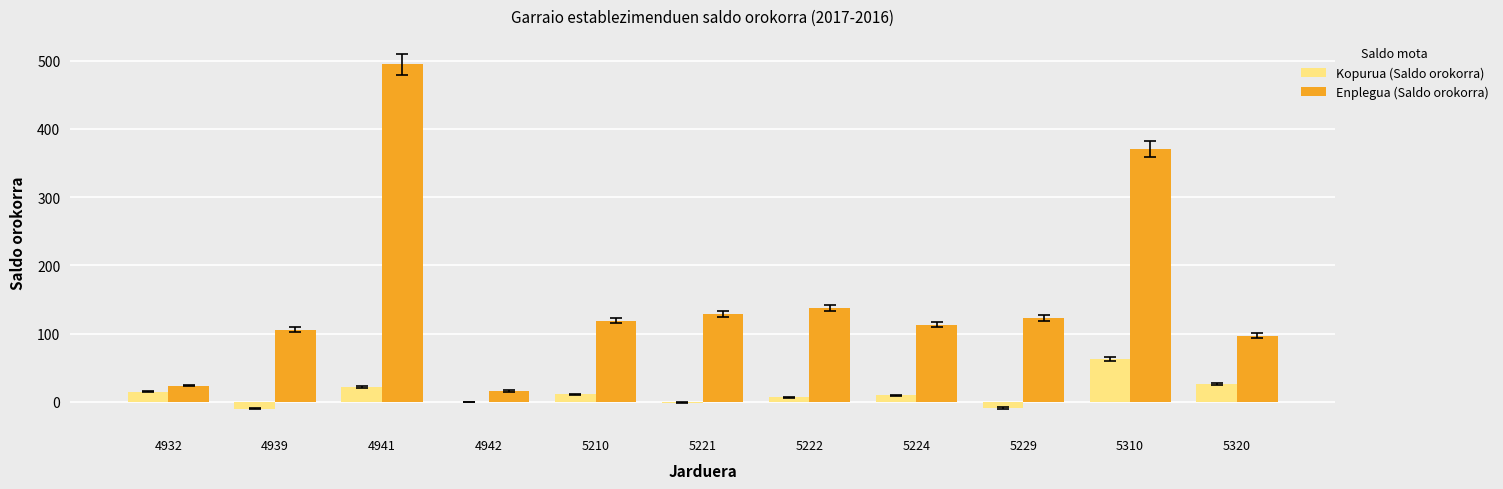

Which series has the widest spread of values?

Enplegua (Saldo orokorra)